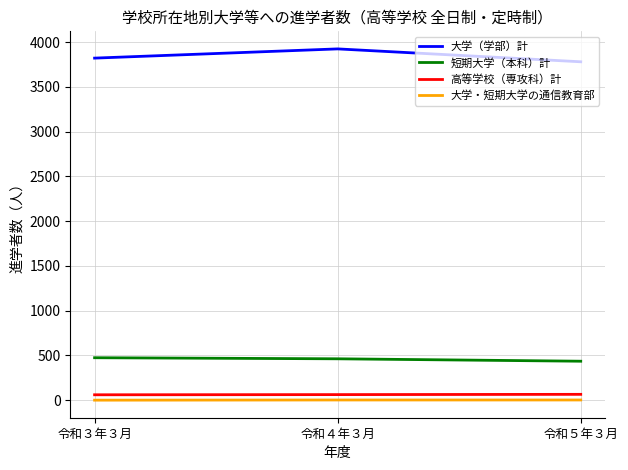

Rank the categories by 大学（学部）計 value from highest to lowest.

令和４年３月, 令和３年３月, 令和５年３月